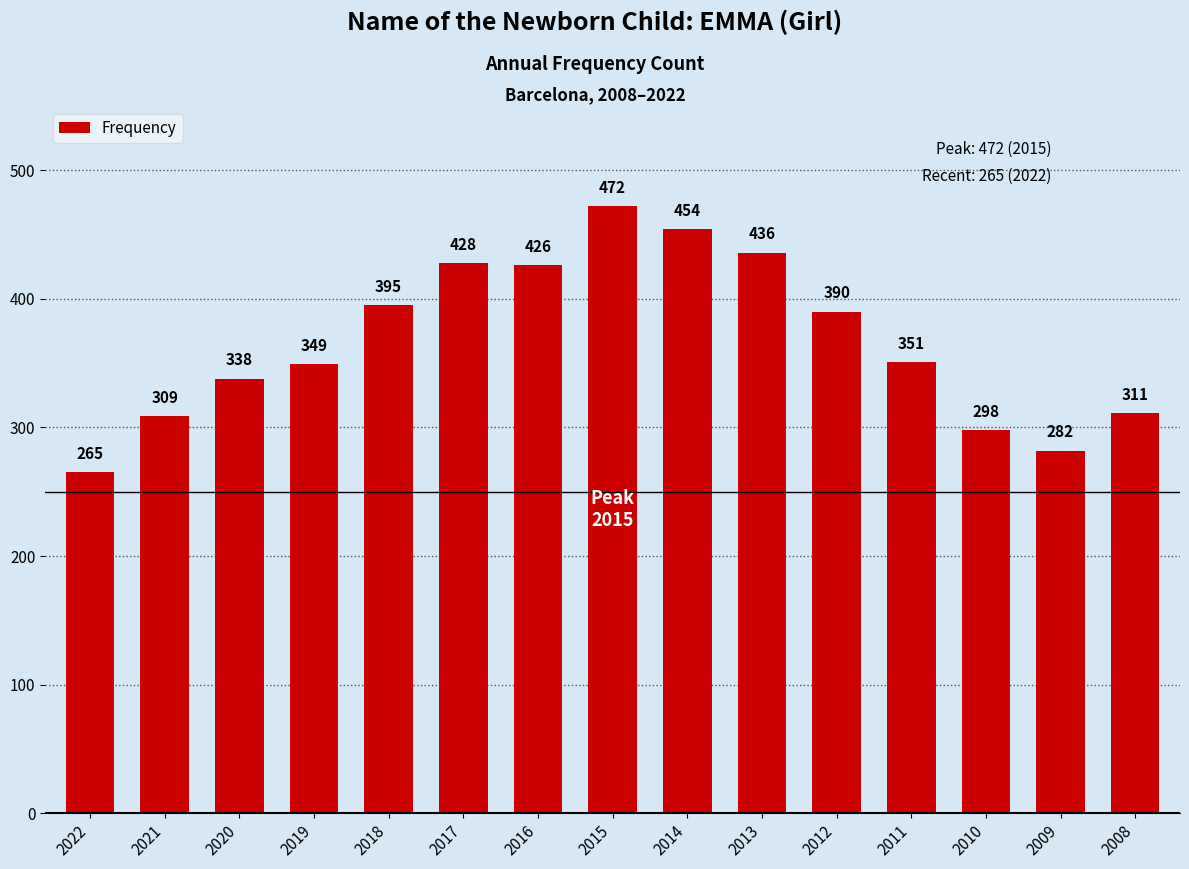

What is the difference between the maximum and minimum values?

207